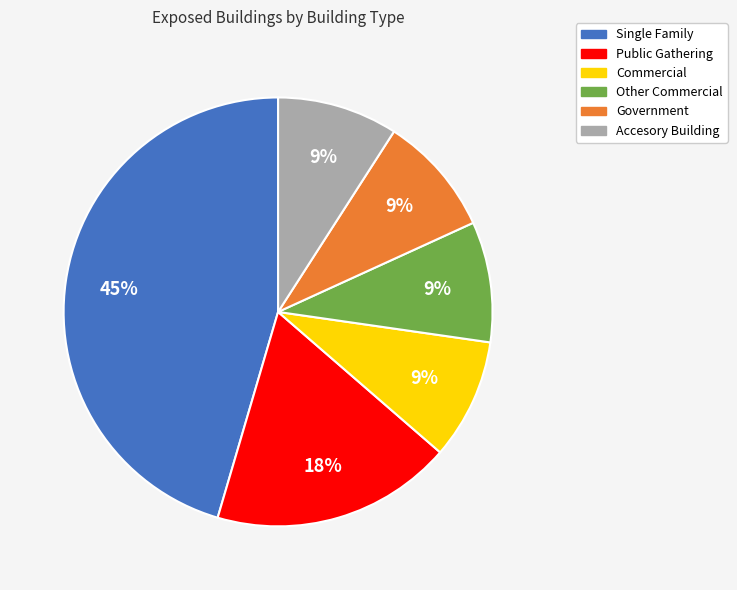

Combined, do Other Commercial and Commercial account for over 50%?

No